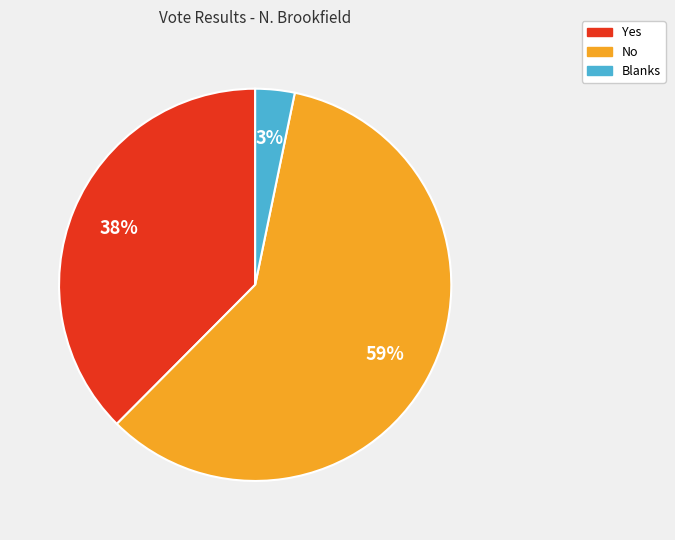

What is the majority slice?

No